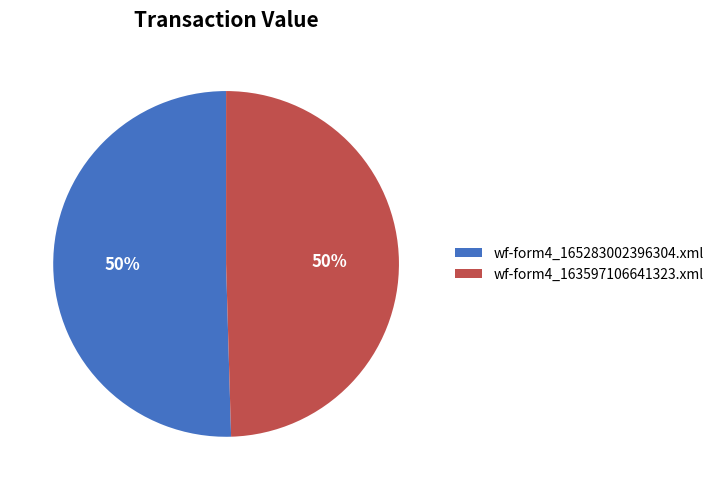

What percentage is the wf-form4_165283002396304.xml slice, to the nearest percent?

50%